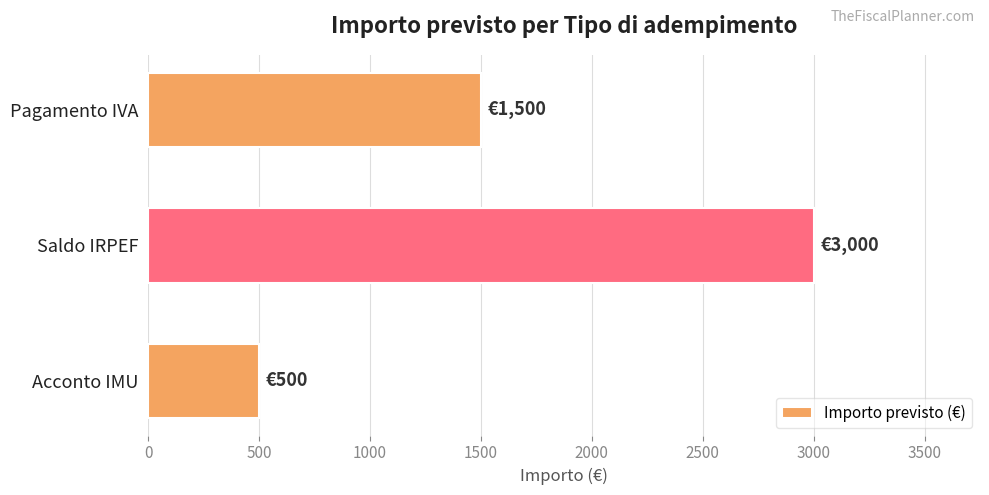

How many data points are less than 1500?

1